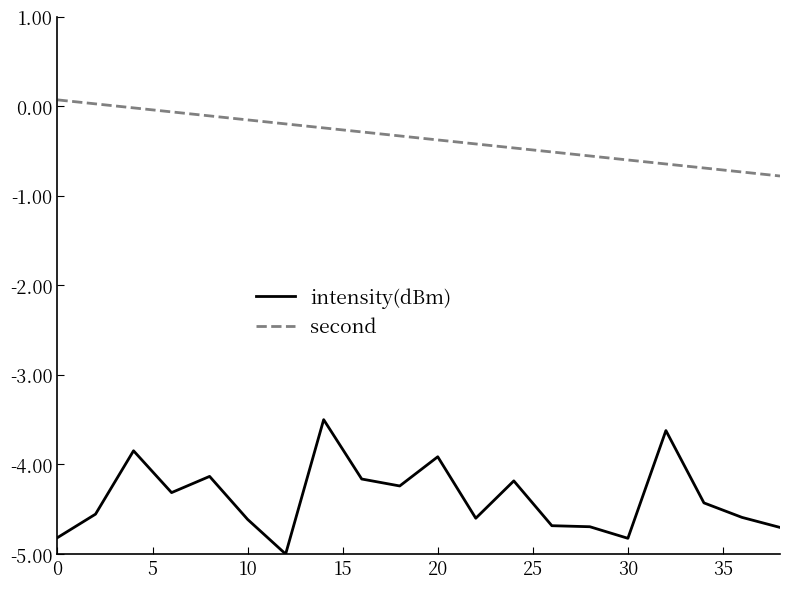

What is the smallest value displayed?

-5.0